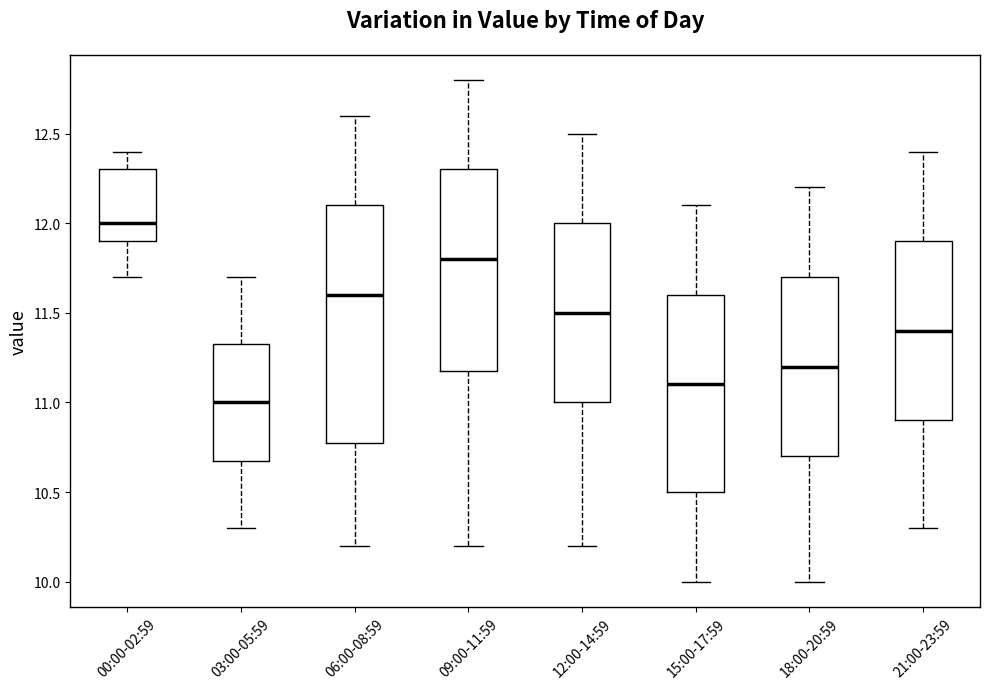

Which box has the lowest median line?

03:00-05:59